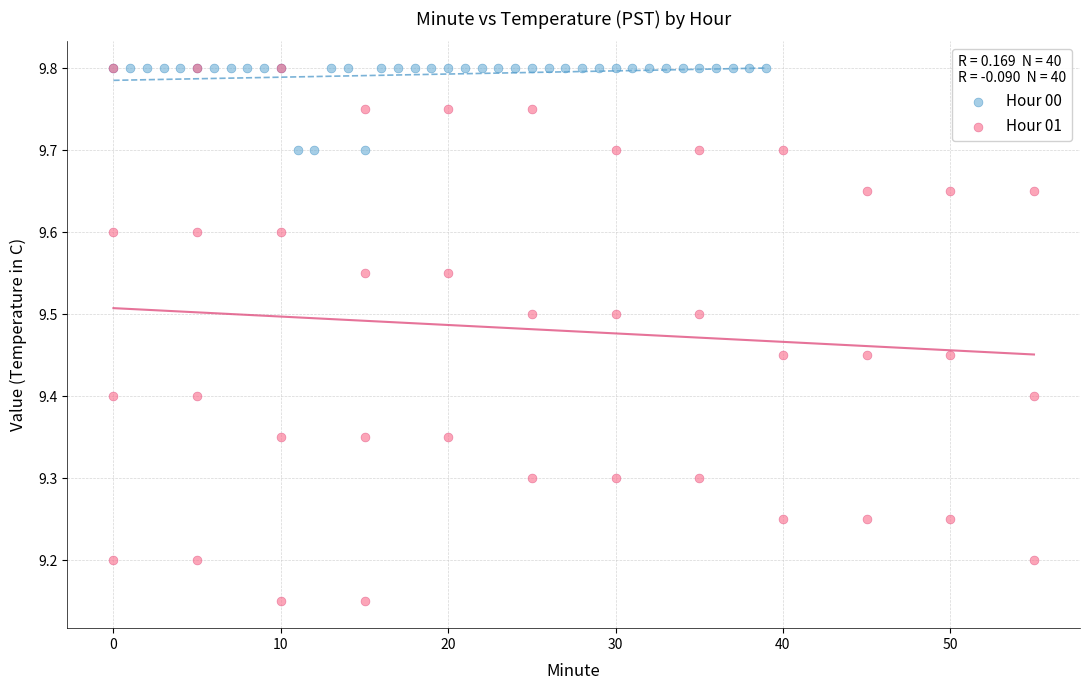

Which series has the largest Y range (max minus min)?

Hour 01